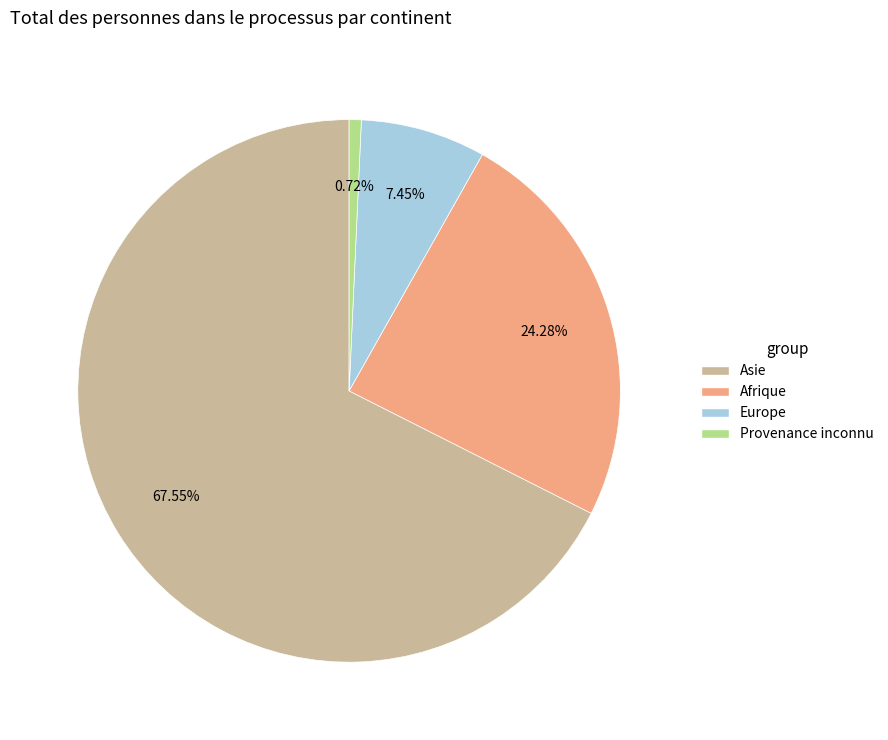

Is there any slice that represents more than half of the pie?

Yes